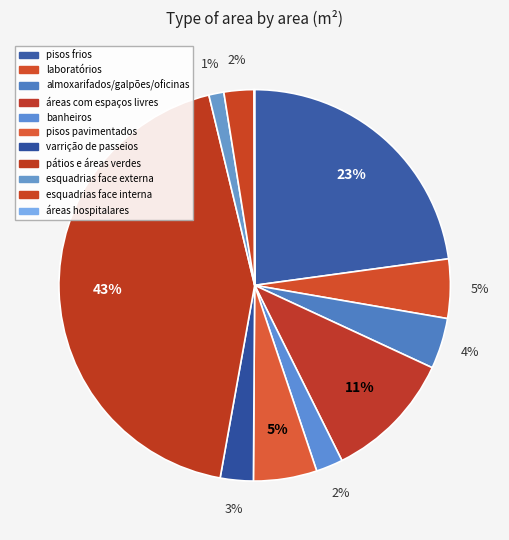

What percentage is the banheiros slice, to the nearest percent?

2%